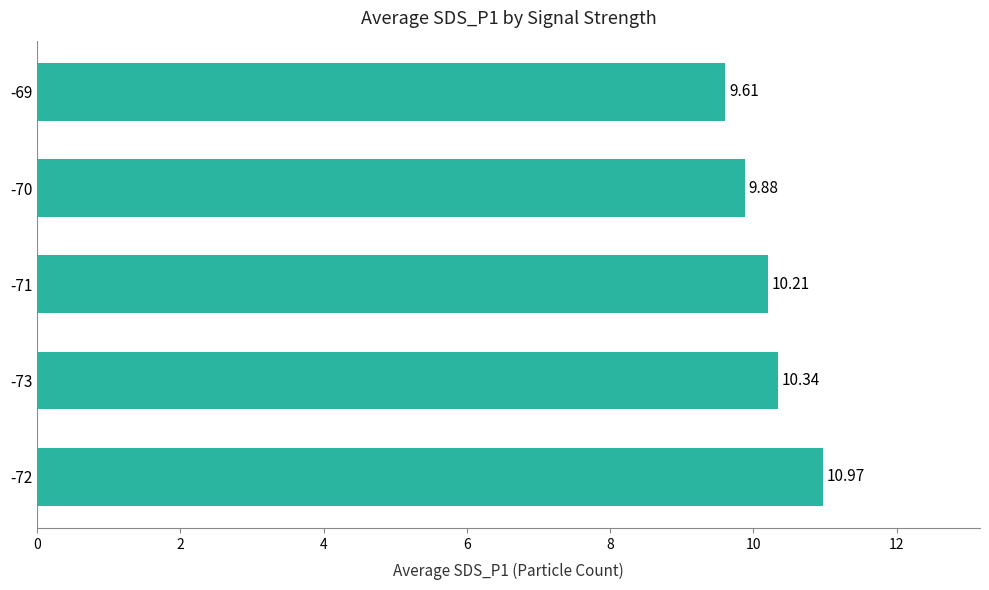

What is the difference between the second highest and second lowest values?

0.5